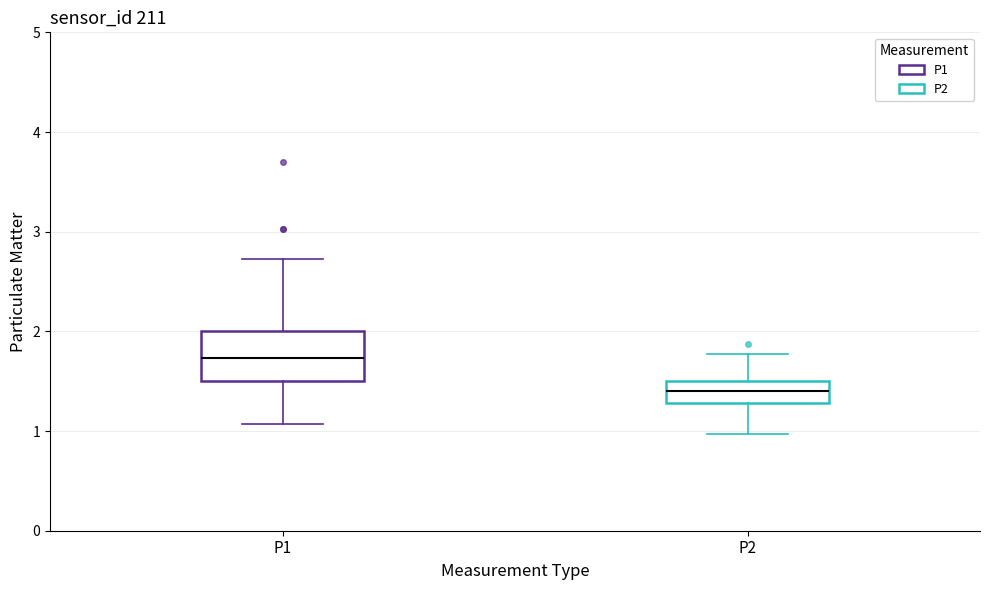

Where does the median line of the box for P2 sit on the y-axis? The values are not printed on the chart, so give them approximately, as read against the axis.

1.4